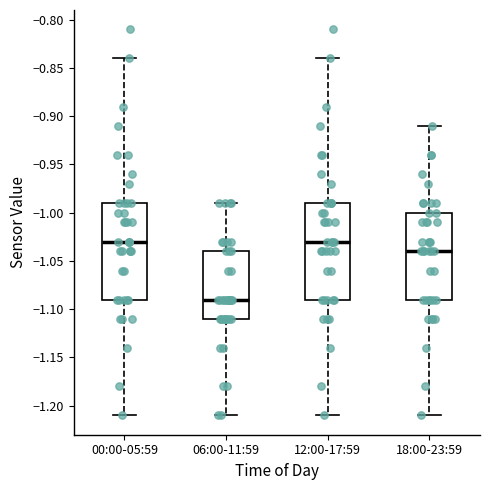

Where does the upper whisker of the box for 18:00-23:59 end on the y-axis? The values are not printed on the chart, so give them approximately, as read against the axis.

-0.91